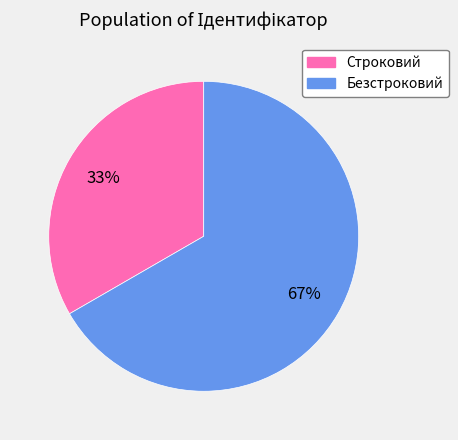

Is there any slice that represents more than half of the pie?

Yes